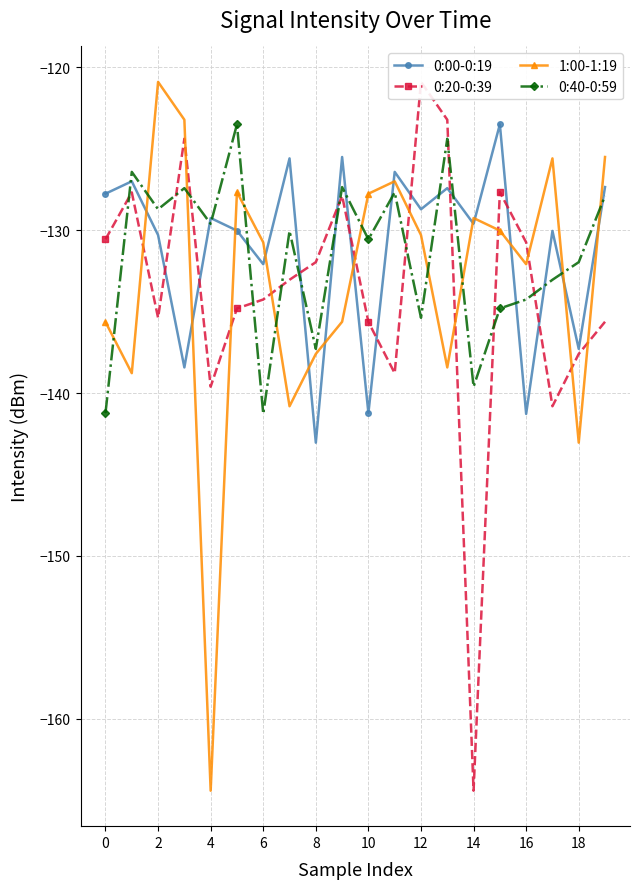

What is the maximum value shown in the chart?

-120.9